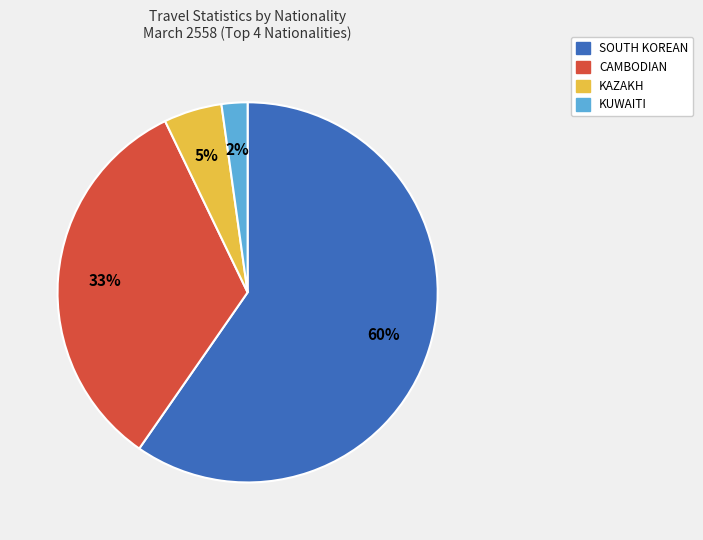

To the nearest percent, what is the average slice percentage?

25%